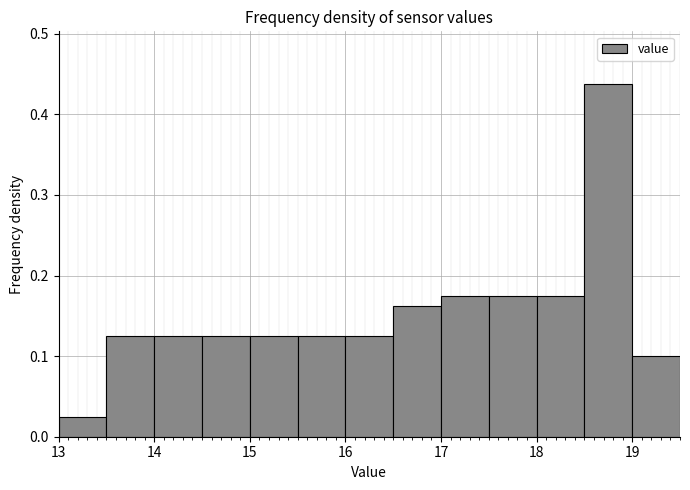

Reading left to right, transcribe this chart: for each bar, give the range it covers on the x-axis and its height. The values are not printed on the chart, so give them approximately, as read against the axis.

13.0 to 13.5: 0.03
13.5 to 14.0: 0.13
14.0 to 14.5: 0.13
14.5 to 15.0: 0.13
15.0 to 15.5: 0.13
15.5 to 16.0: 0.13
16.0 to 16.5: 0.13
16.5 to 17.0: 0.16
17.0 to 17.5: 0.18
17.5 to 18.0: 0.18
18.0 to 18.5: 0.18
18.5 to 19.0: 0.44
19.0 to 19.5: 0.10